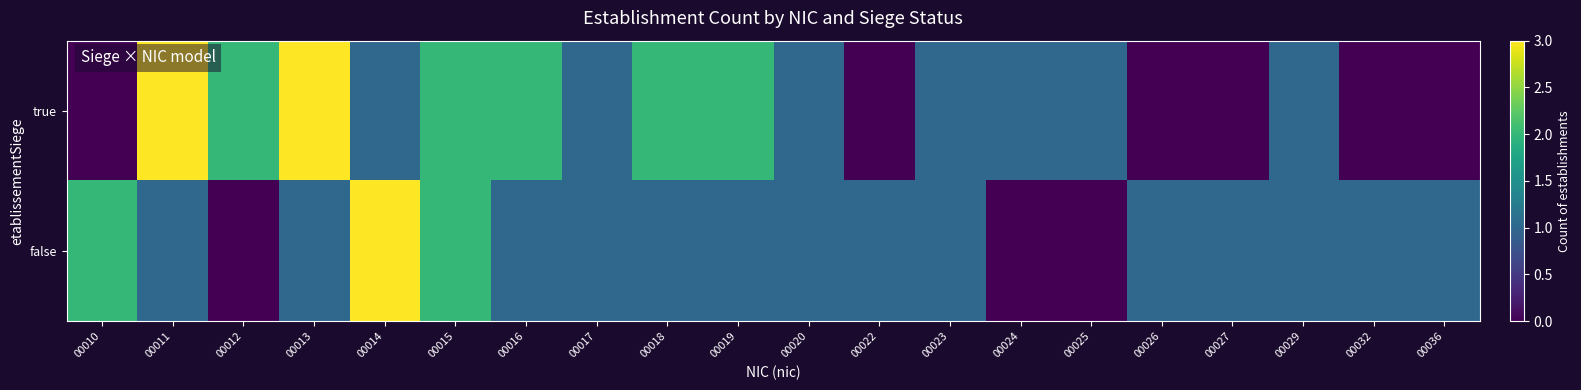

Count the number of categories in the chart.

20